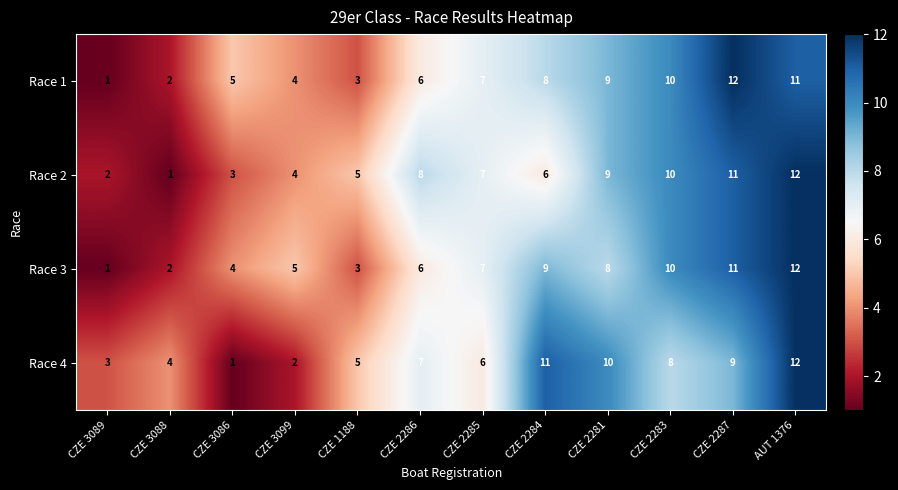

What is the difference between the highest and lowest values at CZE 2284?

5